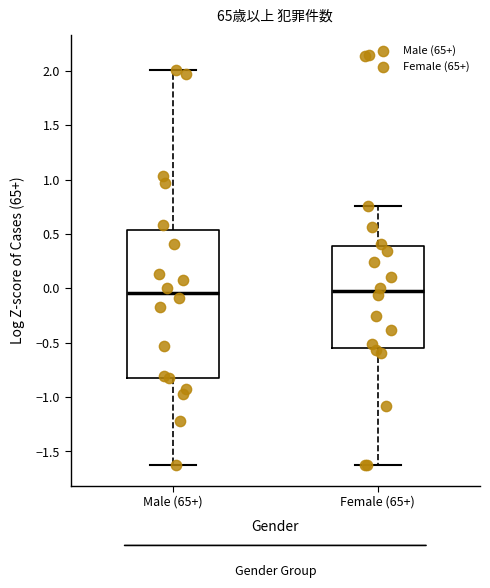

Reading left to right, transcribe this box plot: for each box, give where its median line is, the range the box spans, and where its two whiskers end, as read against the y-axis. The values are not printed on the chart, so give them approximately, as read against the axis.

Male (65+): median -0.05, box -0.80 to 0.55, whiskers -1.60 to 2.00
Female (65+): median -0.05, box -0.55 to 0.40, whiskers -1.65 to 0.75